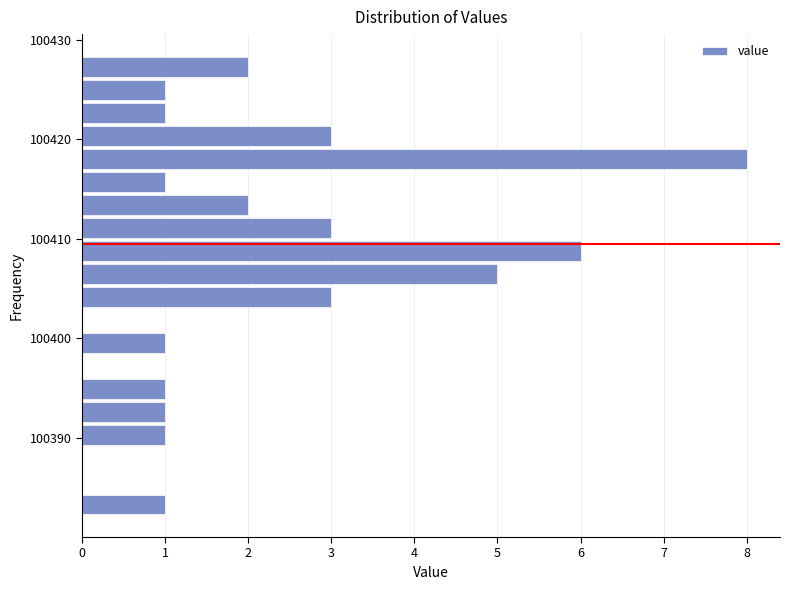

Around what value on the y-axis is the longest bar? Give the approximate position of its centre, as read against the axis.

100418